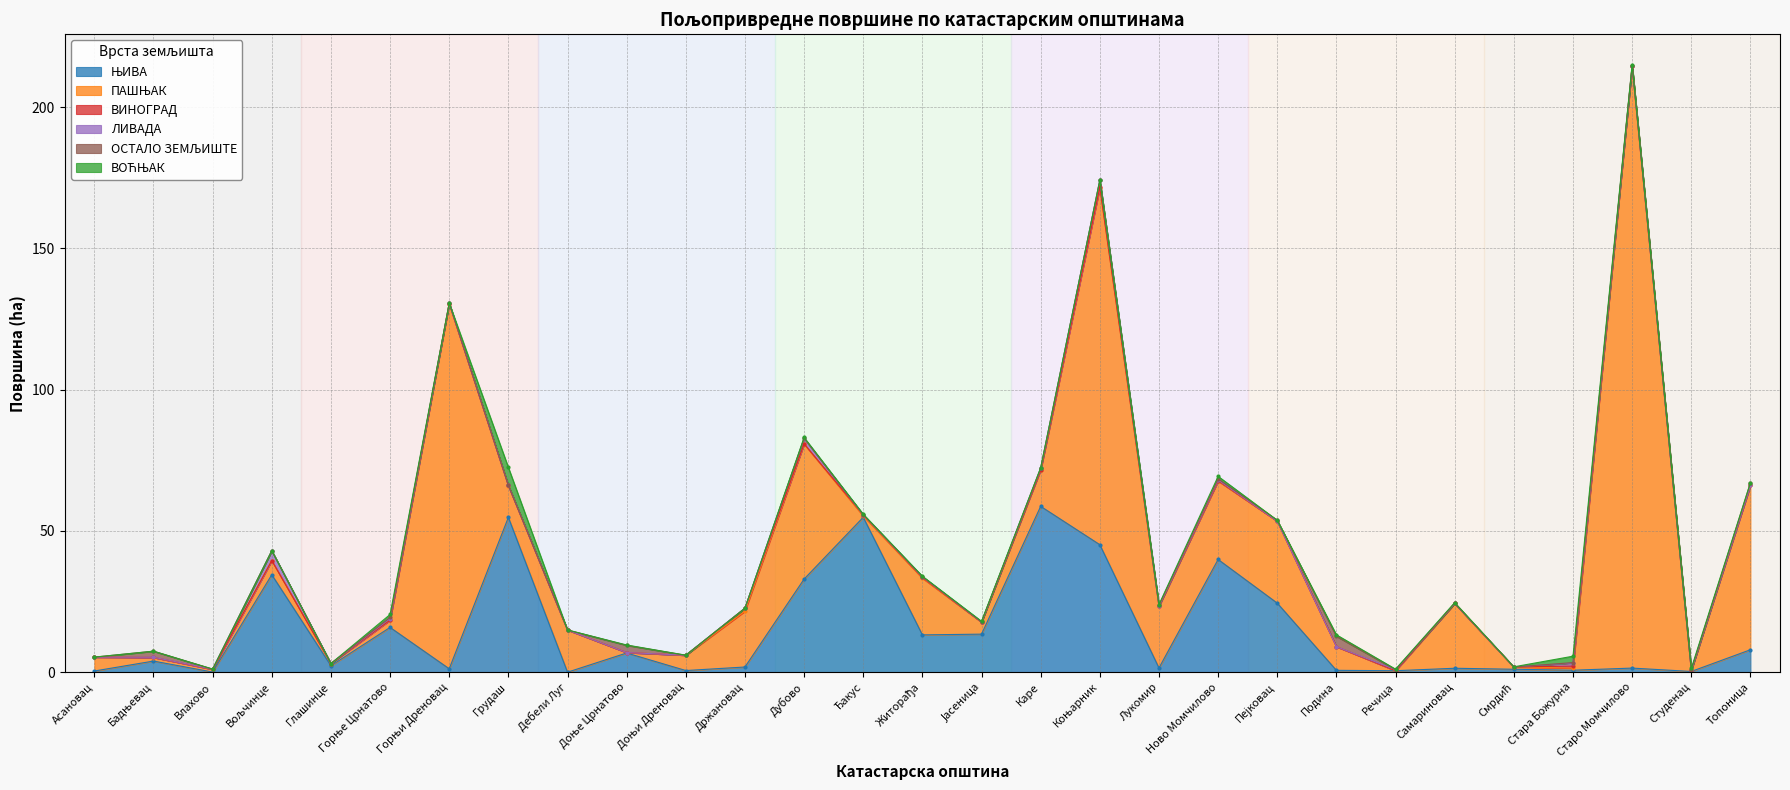

Reading left to right, extract all data points from this chart.

ЊИВА: Асановац=0.4	Бадњевац=3.9	Влахово=0.0	Вољчинце=34.5	Глашинце=2.3	Горње Црнатово=15.8	Горњи Дреновац=1.2	Грудаш=54.8	Дебели Луг=0.0	Доње Црнатово=6.8	Доњи Дреновац=0.6	Држановац=1.8	Дубово=33.0	Ђакус=54.8	Житорађа=13.2	Јасеница=13.5	Каре=58.7	Коњарник=45.1	Лукомир=1.5	Ново Момчилово=39.9	Пејковац=24.4	Подина=0.7	Речица=0.5	Самариновац=1.4	Смрдић=1.0	Стара Божурна=0.7	Старо Момчилово=1.4	Студенац=0.3	Топоница=7.9
ПАШЊАК: Асановац=4.9	Бадњевац=1.3	Влахово=1.0	Вољчинце=5.0	Глашинце=0.8	Горње Црнатово=2.6	Горњи Дреновац=129.2	Грудаш=11.3	Дебели Луг=14.9	Доње Црнатово=0.2	Доњи Дреновац=5.4	Држановац=19.8	Дубово=47.8	Ђакус=0.5	Житорађа=20.1	Јасеница=4.2	Каре=12.9	Коњарник=126.4	Лукомир=21.9	Ново Момчилово=27.7	Пејковац=29.0	Подина=8.4	Речица=0.0	Самариновац=23.0	Смрдић=0.8	Стара Божурна=0.7	Старо Момчилово=213.0	Студенац=0.4	Топоница=58.2
ВИНОГРАД: Асановац=0.0	Бадњевац=0.0	Влахово=0.0	Вољчинце=0.0	Глашинце=0.0	Горње Црнатово=0.0	Горњи Дреновац=0.0	Грудаш=0.0	Дебели Луг=0.0	Доње Црнатово=0.0	Доњи Дреновац=0.0	Држановац=1.1	Дубово=0.1	Ђакус=0.4	Житорађа=0.3	Јасеница=0.0	Каре=0.0	Коњарник=0.2	Лукомир=0.0	Ново Момчилово=0.1	Пејковац=0.0	Подина=0.0	Речица=0.0	Самариновац=0.0	Смрдић=0.0	Стара Божурна=0.7	Старо Момчилово=0.0	Студенац=0.0	Топоница=0.0
ЛИВАДА: Асановац=0.0	Бадњевац=0.1	Влахово=0.1	Вољчинце=3.5	Глашинце=0.0	Горње Црнатово=0.6	Горњи Дреновац=0.1	Грудаш=0.0	Дебели Луг=0.0	Доње Црнатово=0.0	Доњи Дреновац=0.0	Држановац=0.0	Дубово=1.9	Ђакус=0.0	Житорађа=0.2	Јасеница=0.1	Каре=0.5	Коњарник=2.5	Лукомир=0.1	Ново Момчилово=0.3	Пејковац=0.0	Подина=0.0	Речица=0.4	Самариновац=0.0	Смрдић=0.0	Стара Божурна=1.1	Старо Момчилово=0.1	Студенац=0.0	Топоница=0.0
ОСТАЛО ЗЕМЉИШТЕ: Асановац=0.0	Бадњевац=2.2	Влахово=0.0	Вољчинце=0.0	Глашинце=0.0	Горње Црнатово=0.4	Горњи Дреновац=0.0	Грудаш=0.0	Дебели Луг=0.0	Доње Црнатово=2.6	Доњи Дреновац=0.0	Држановац=0.0	Дубово=0.0	Ђакус=0.0	Житорађа=0.1	Јасеница=0.0	Каре=0.0	Коњарник=0.0	Лукомир=0.3	Ново Момчилово=0.4	Пејковац=0.3	Подина=3.7	Речица=0.0	Самариновац=0.0	Смрдић=0.0	Стара Божурна=0.2	Старо Момчилово=0.2	Студенац=0.1	Топоница=0.8
ВОЋЊАК: Асановац=0.0	Бадњевац=0.0	Влахово=0.0	Вољчинце=0.0	Глашинце=0.0	Горње Црнатово=1.1	Горњи Дреновац=0.0	Грудаш=6.4	Дебели Луг=0.0	Доње Црнатово=0.1	Доњи Дреновац=0.0	Држановац=0.0	Дубово=0.3	Ђакус=0.2	Житорађа=0.2	Јасеница=0.2	Каре=0.2	Коњарник=0.0	Лукомир=0.2	Ново Момчилово=0.9	Пејковац=0.0	Подина=0.5	Речица=0.2	Самариновац=0.3	Смрдић=0.1	Стара Божурна=2.3	Старо Момчилово=0.3	Студенац=0.6	Топоница=0.1